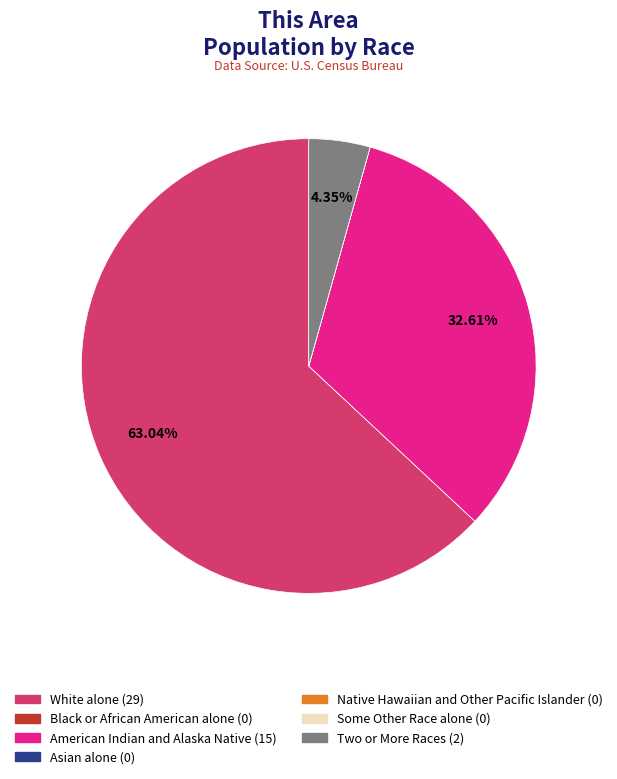

Is there a majority slice in this chart?

Yes